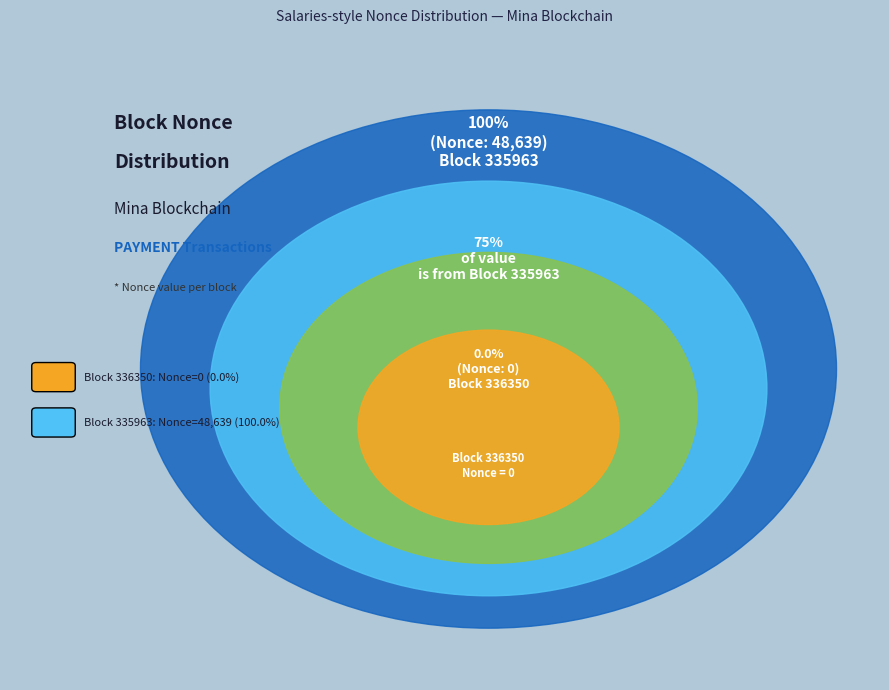

What is the change in value from 336350 to 335963?

+48639